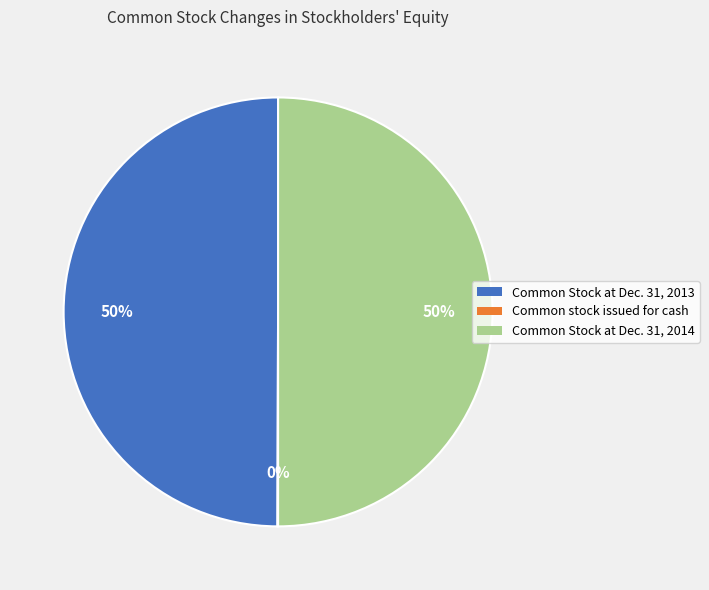

True or false: Common Stock at Dec. 31, 2014 accounts for 50% of the total.

True